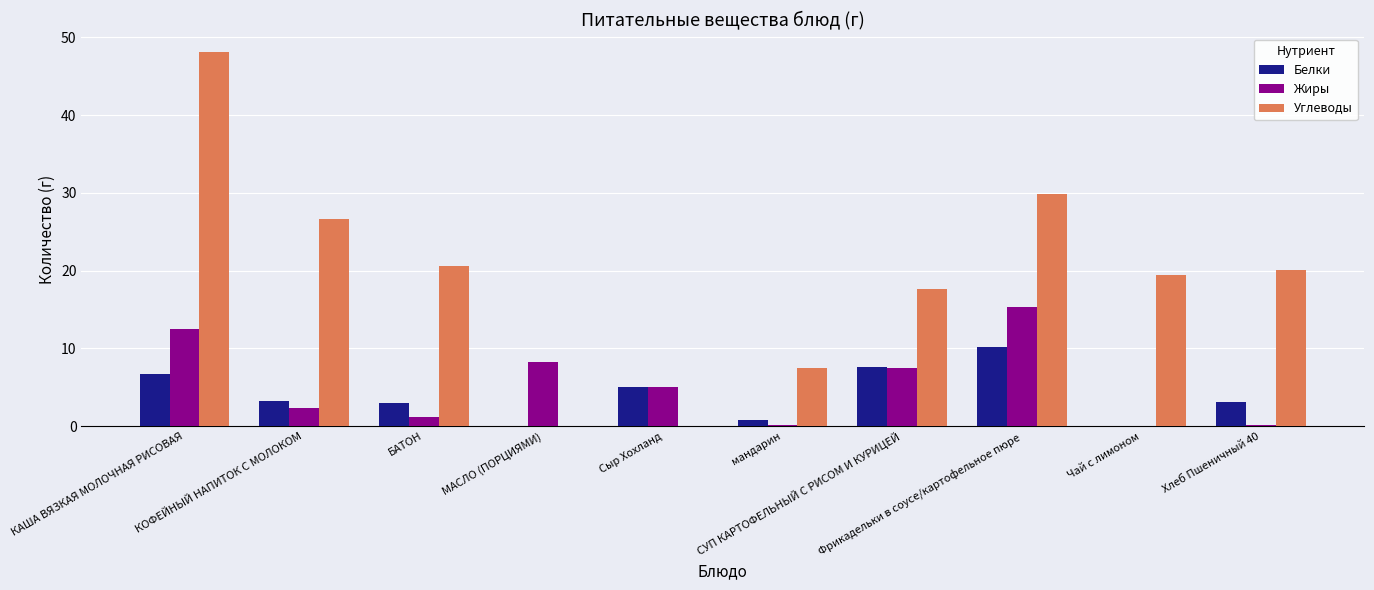

Is the value of Жиры at Чай с лимоном greater than the value of Углеводы at Хлеб Пшеничный 40?

No